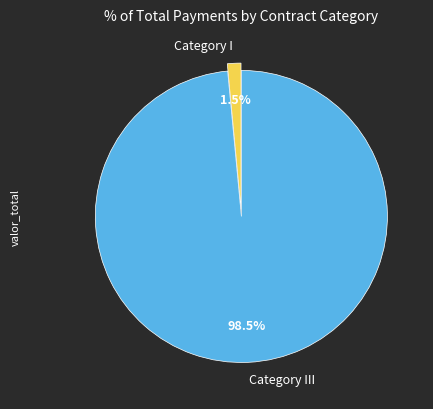

Which slice is the largest?

Category III